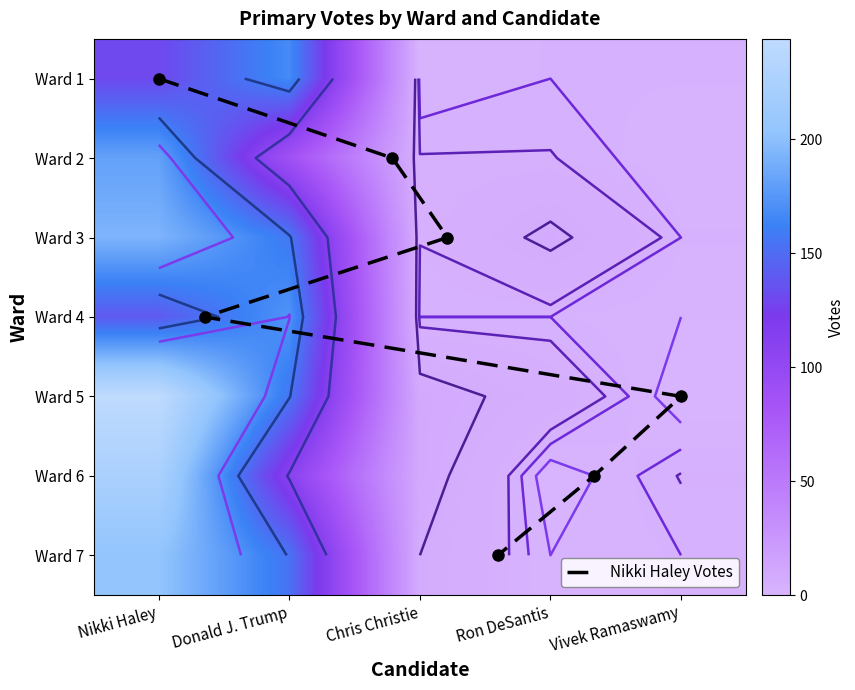

How many values in the 3 series exceed 8?

2